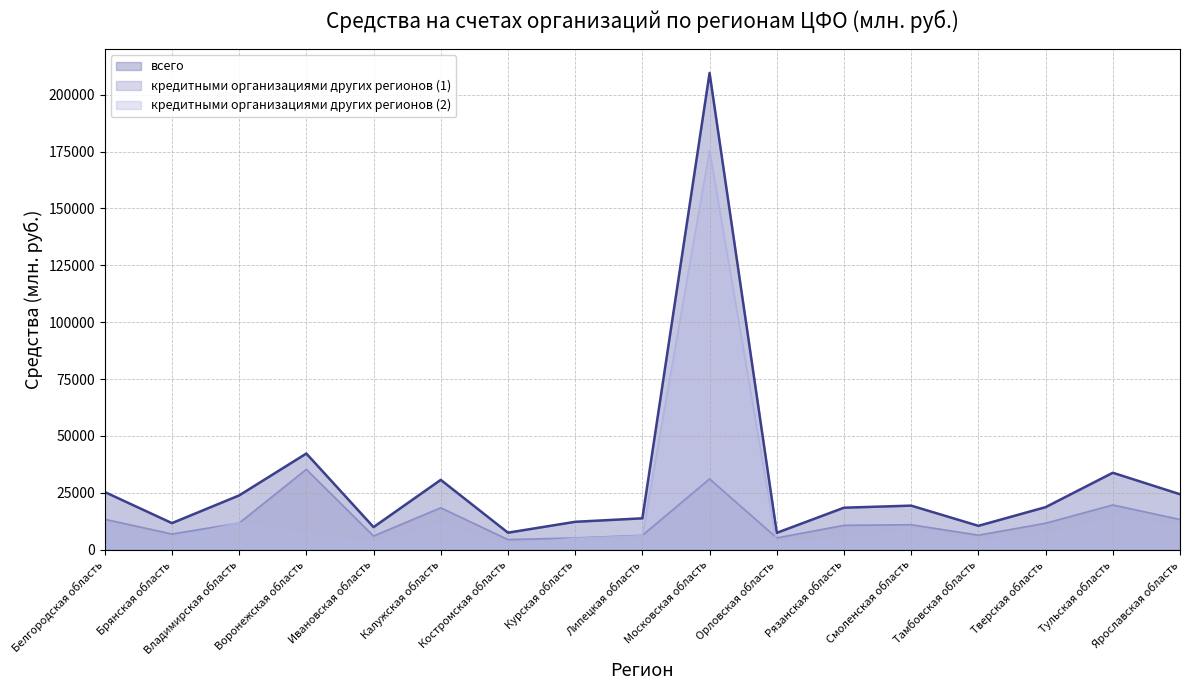

What is the label of the 12th point from the left?

Рязанская область